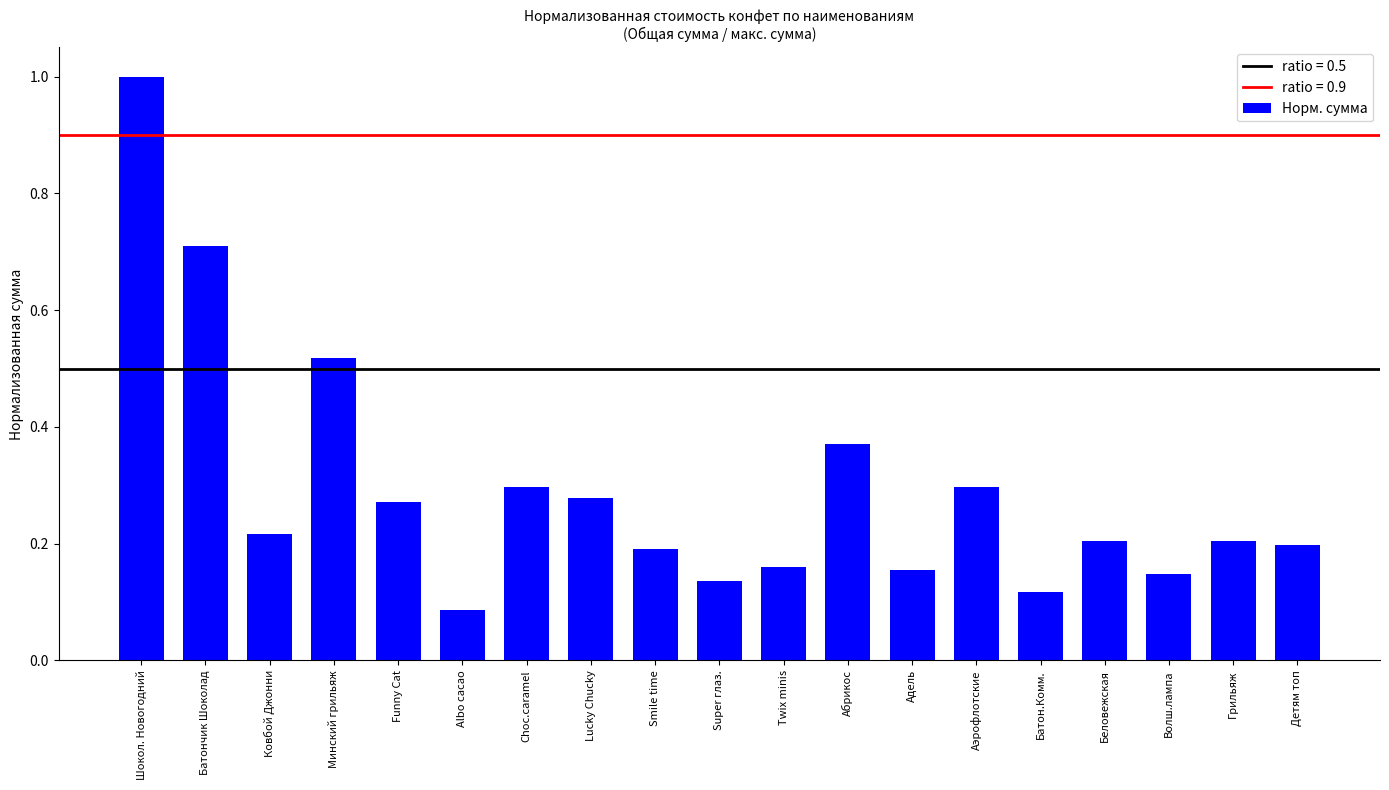

What position from the right is Минский грильяж?

16